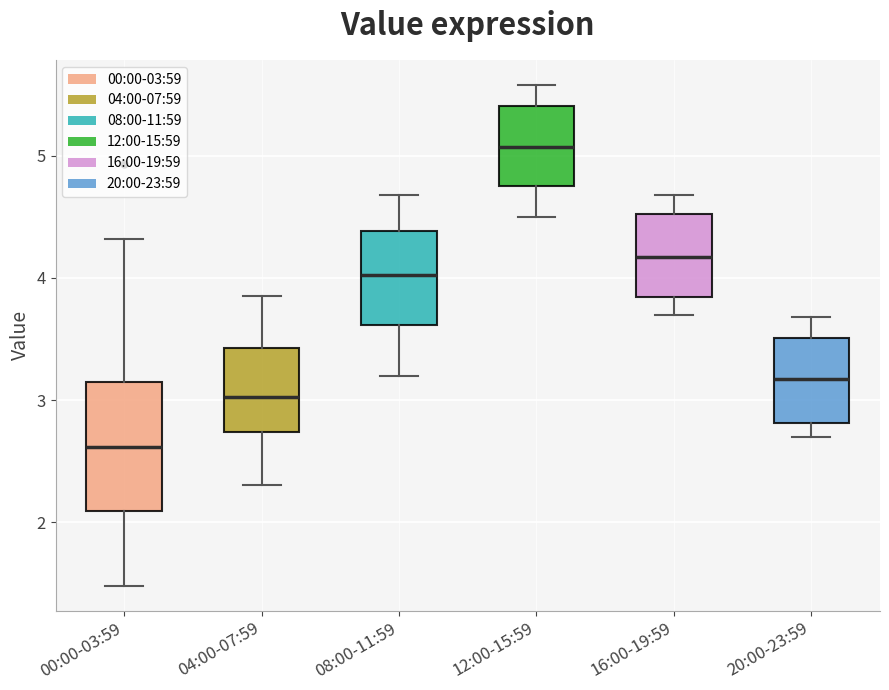

Which box's median line is the lowest?

00:00-03:59